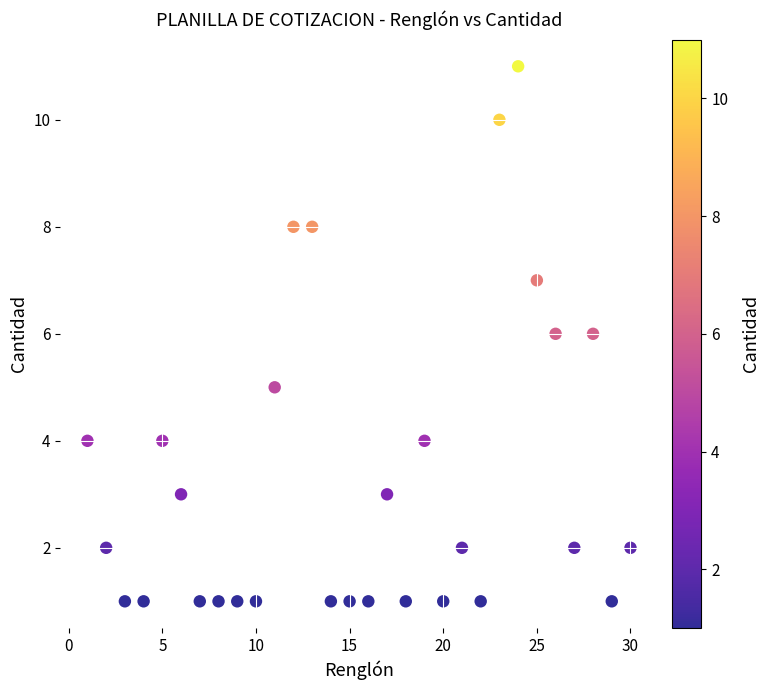

What is the range of X values (max minus min)?

29